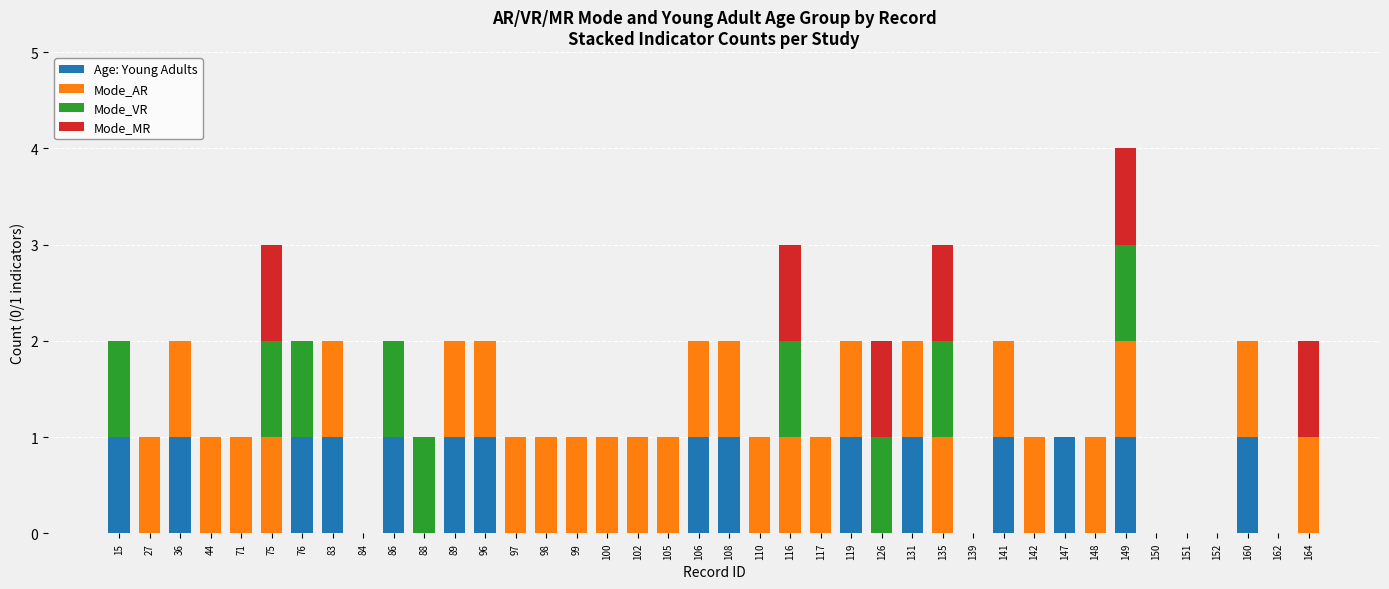

True or false: Age: Young Adults has a value of 0 at 150.

True